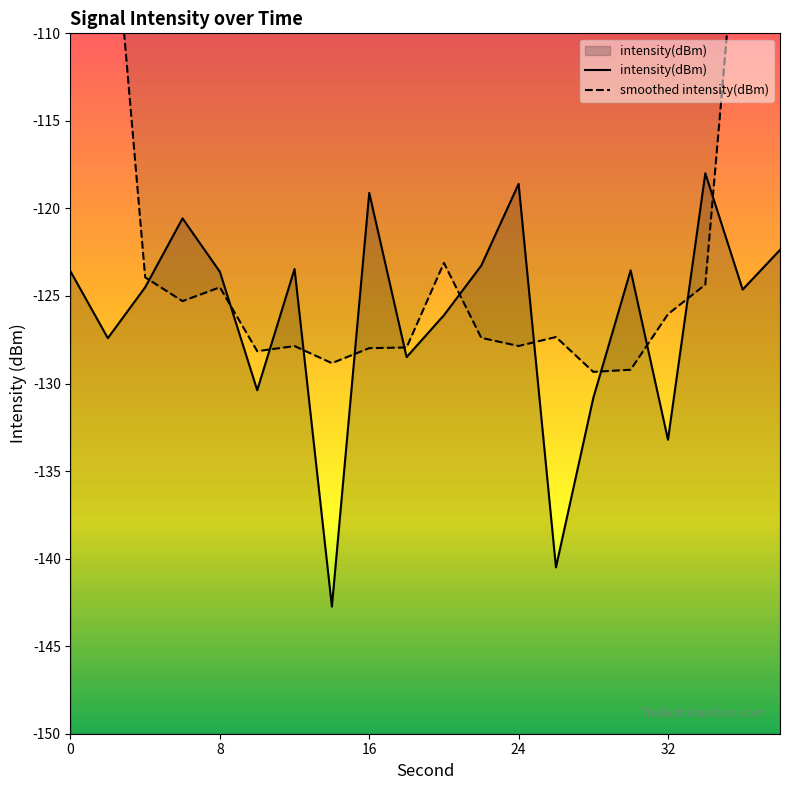

True or false: intensity(dBm) has a value of -72.1 at 24.

False